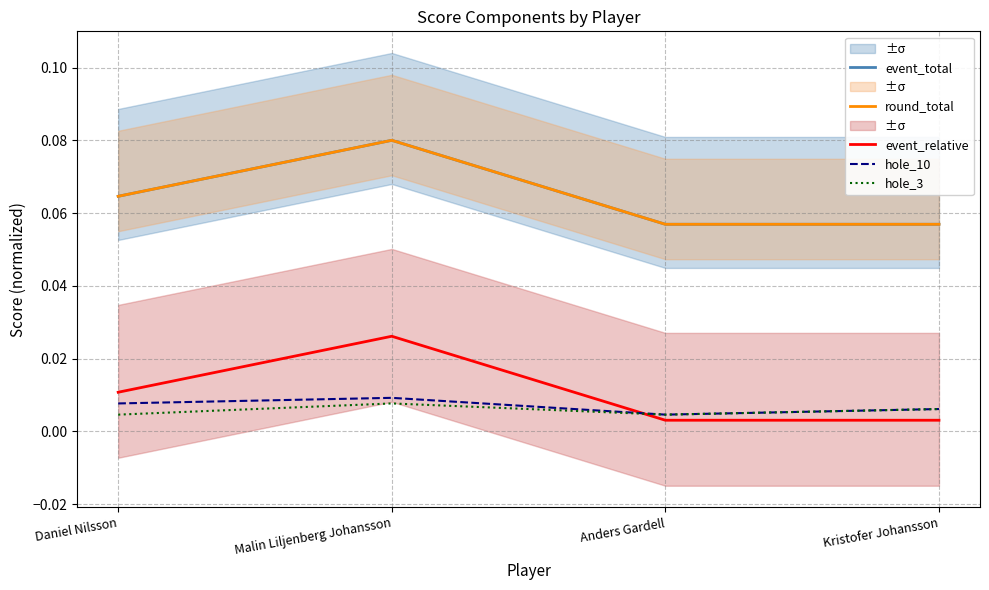

What is the difference between the highest and lowest values at Anders Gardell?

0.1